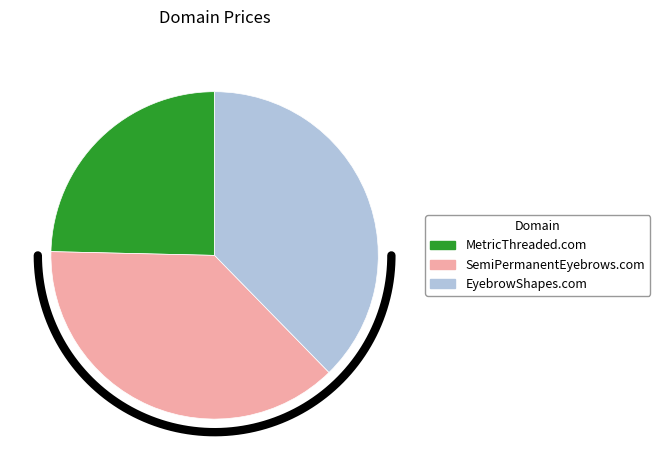

What is the ratio of the value at MetricThreaded.com to the value at SemiPermanentEyebrows.com?

0.7